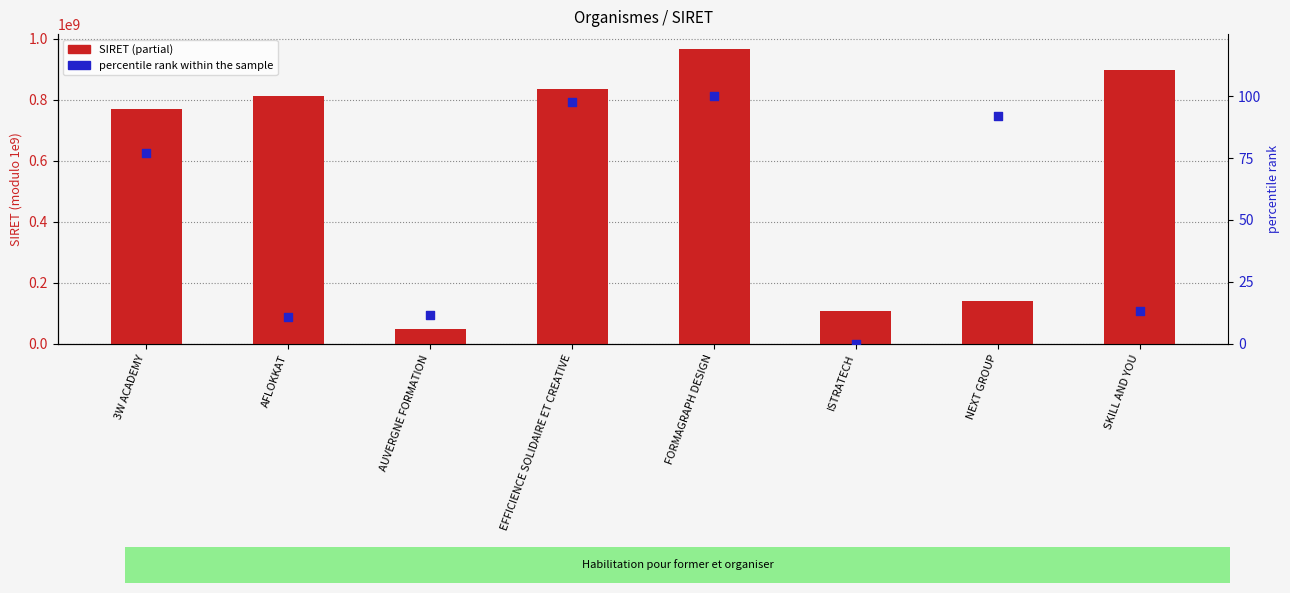

At how many categories does at least one series exceed 837835453?

2